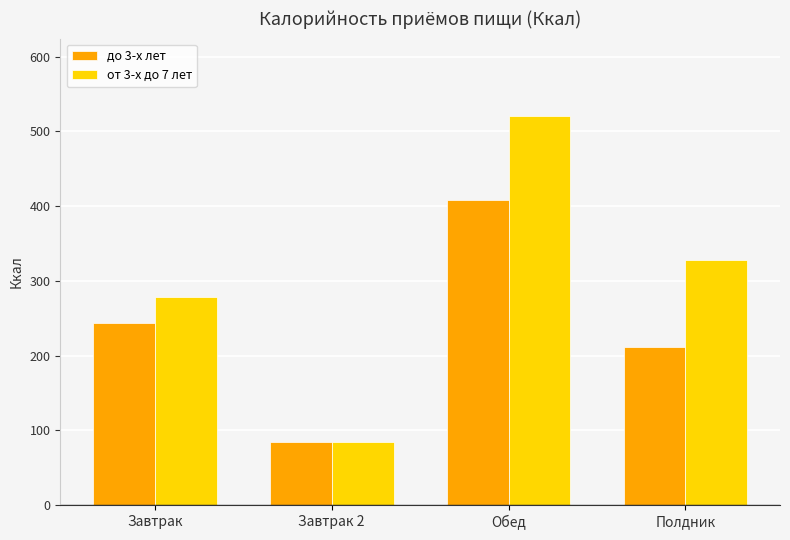

Reading right to left, what are all the values shown in this chart?

до 3-х лет: Полдник=211.3	Обед=407.6	Завтрак 2=85.0	Завтрак=243.9
от 3-х до 7 лет: Полдник=328.2	Обед=520.0	Завтрак 2=85.0	Завтрак=278.0